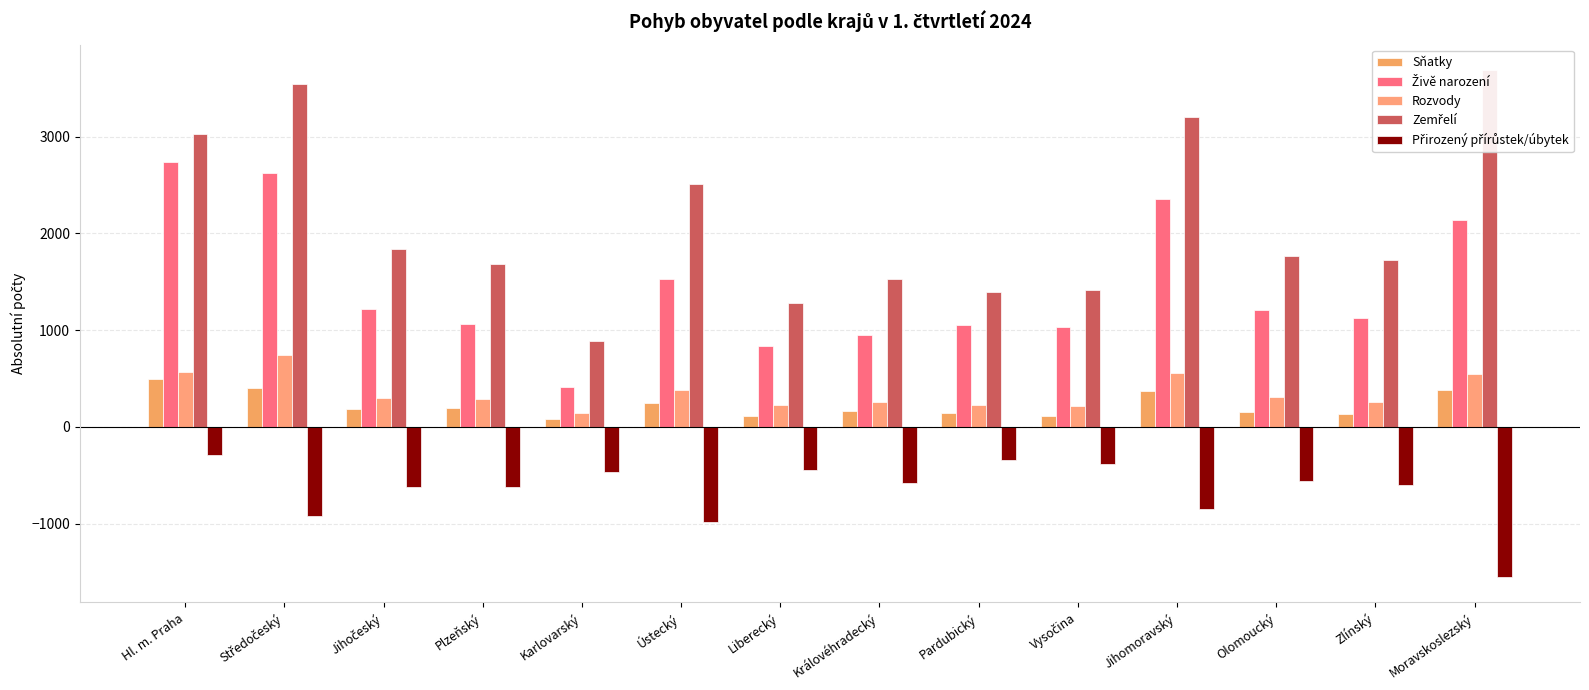

At which category does the chart reach its minimum across all series?

Moravskoslezský